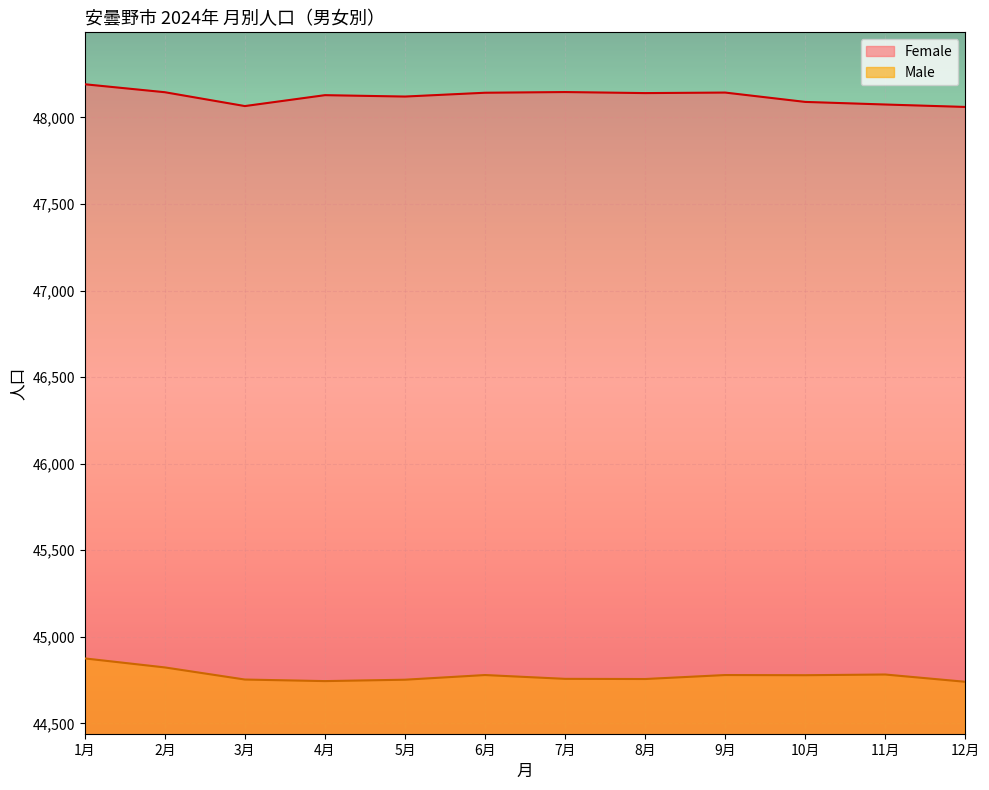

At 8月, list the series in order from smallest to largest.

Male, Female